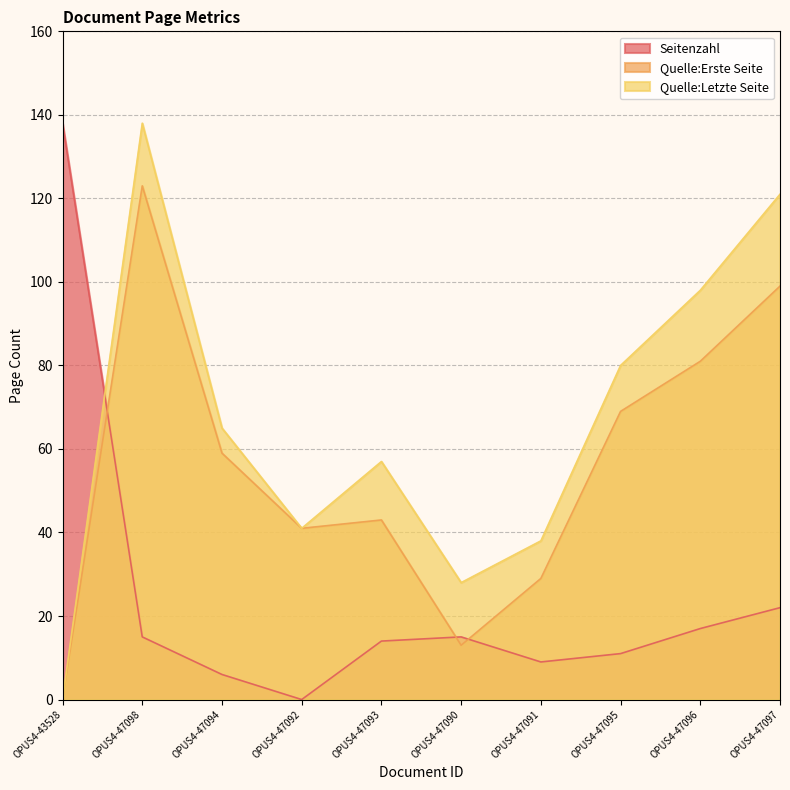

The value of Quelle:Letzte Seite at OPUS4-47096 is 98. True or false?

True